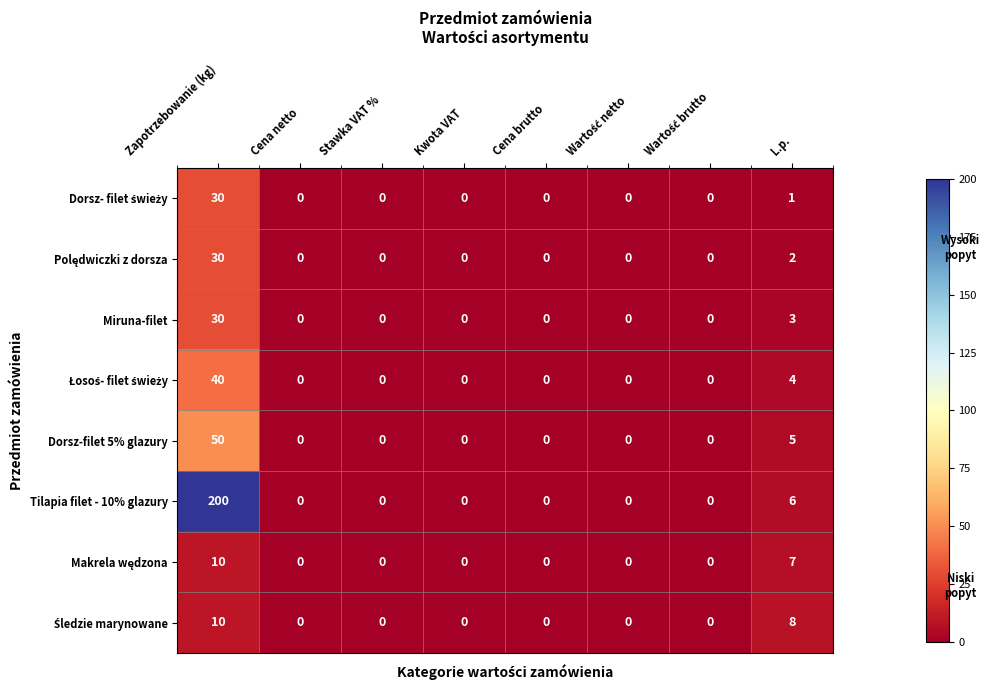

Which series has the largest total across all categories?

Tilapia filet - 10% glazury